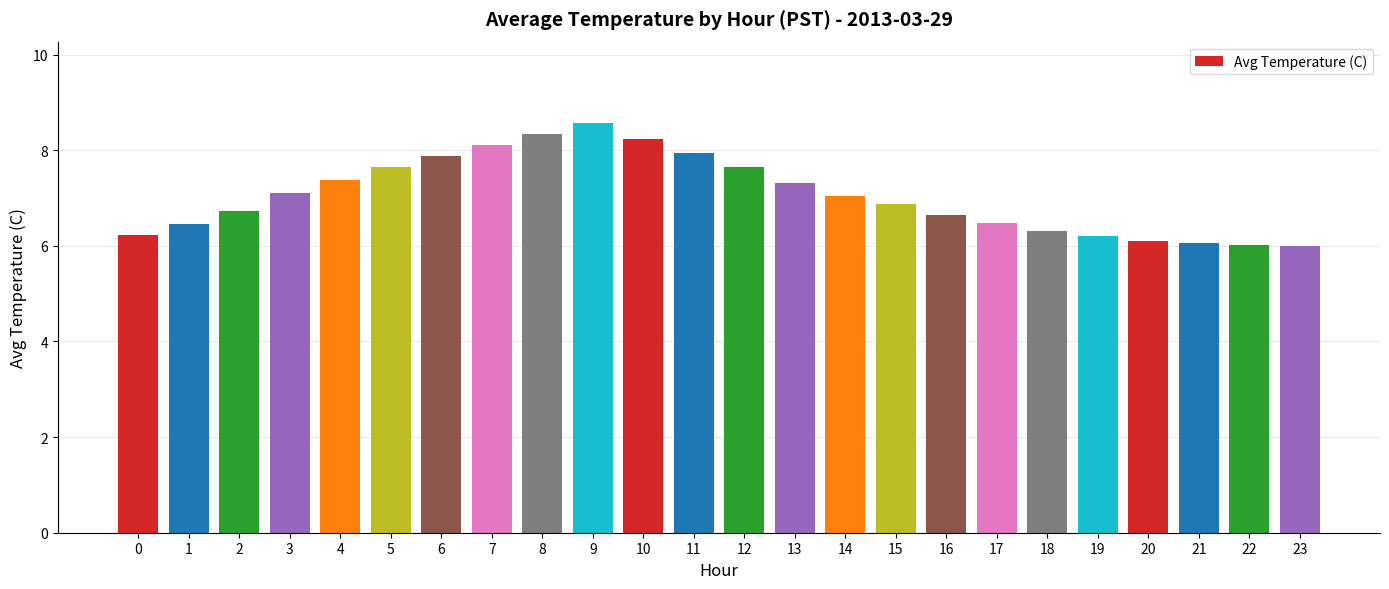

Approximately how many times larger is the value at 16 compared to 14?

0.9